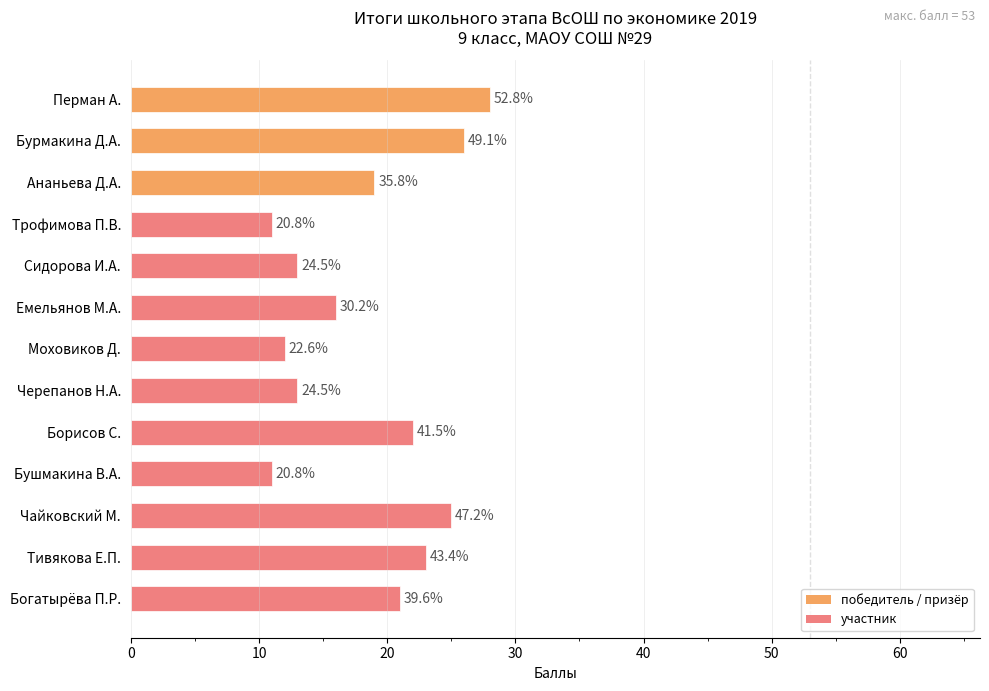

How many bars are there in total?

13